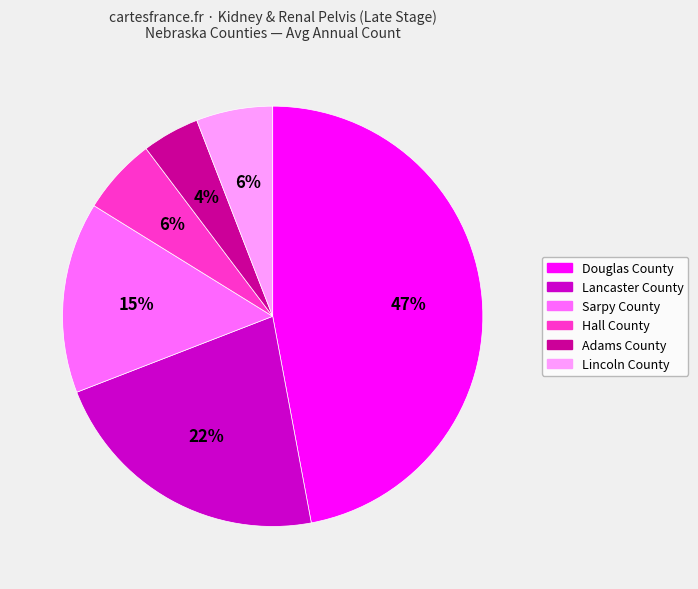

What is the largest slice in the pie chart?

Douglas County